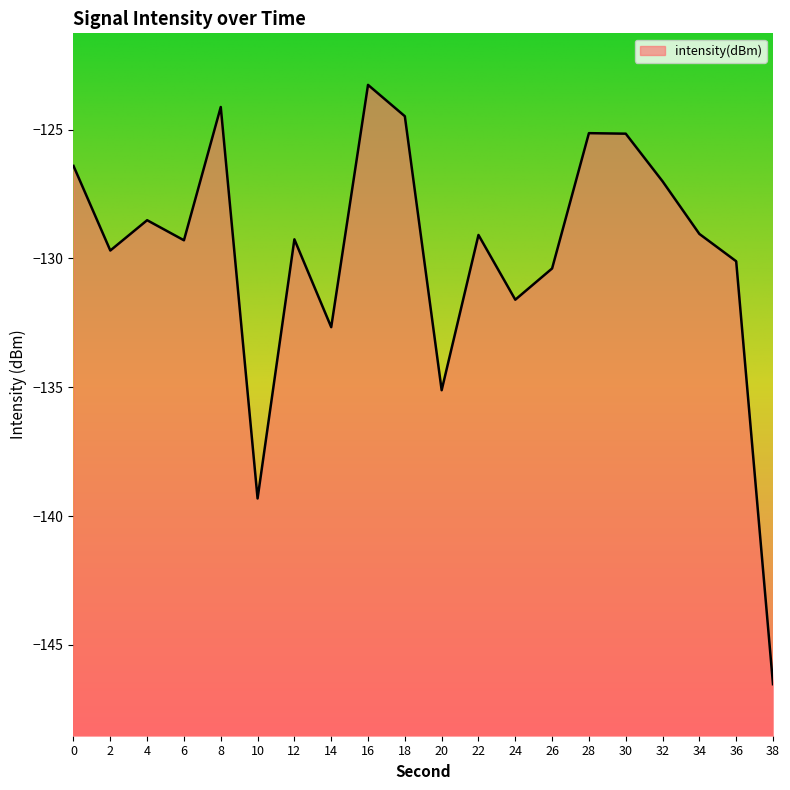

What is the value of the 10th point from the left?

-124.5